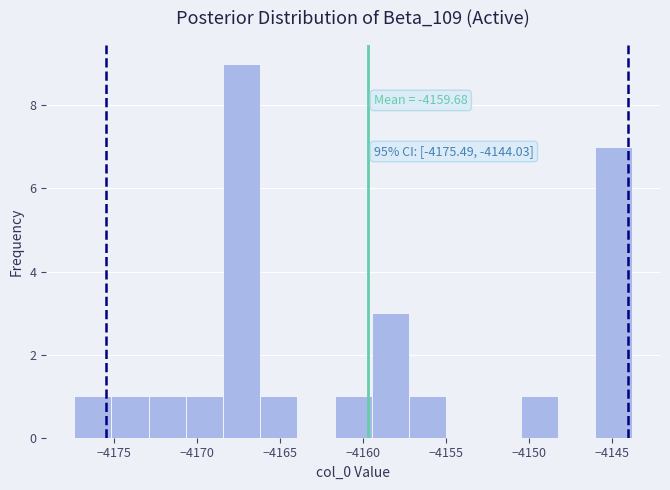

Which range on the x-axis has the tallest bar?

-4168.5 to -4166.0